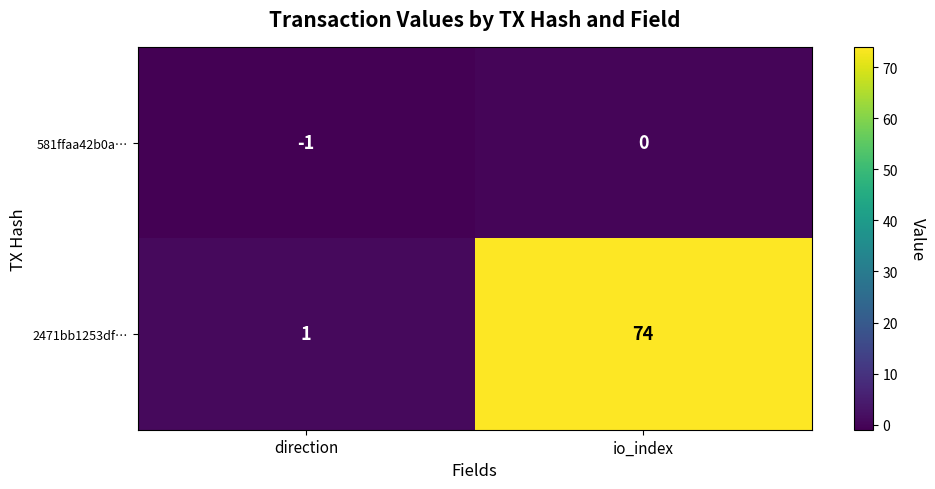

Which series has the widest spread of values?

2471bb1253df…